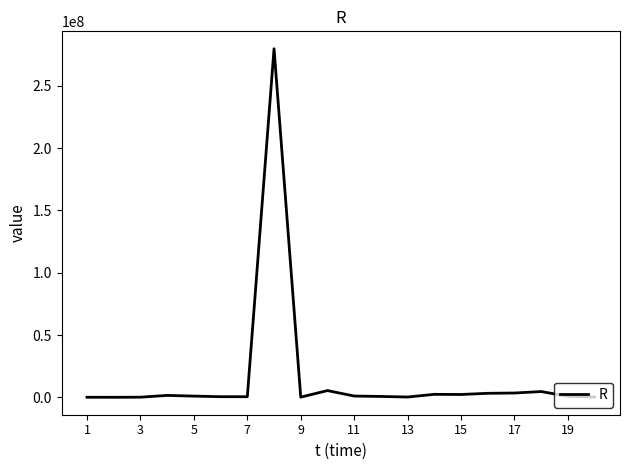

What is the difference between the maximum and minimum values?

279548154.1